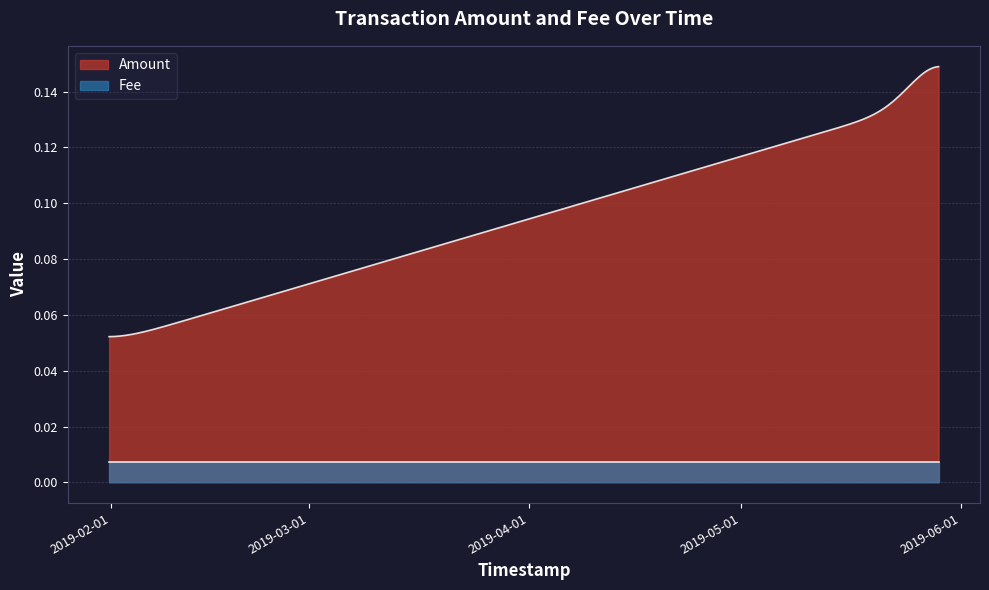

Reading right to left, transcribe all the data shown in this chart.

Amount: 0.1	0.1	0.2
Fee: 0.0	0.0	0.0